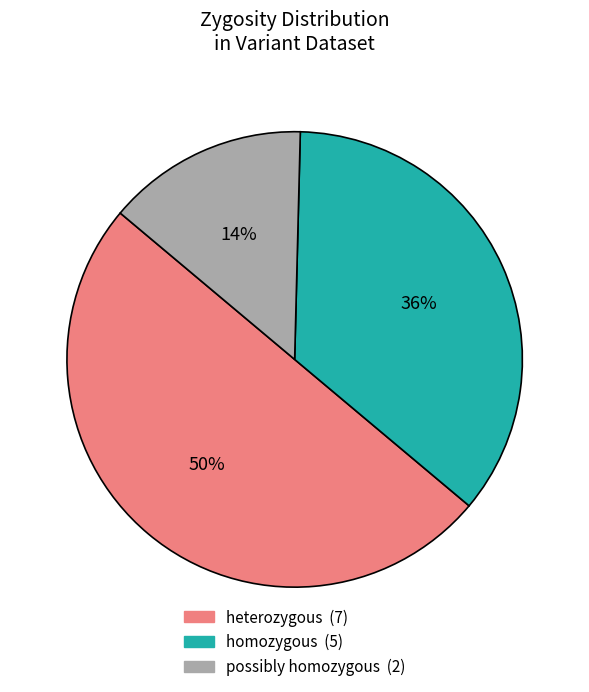

The homozygous slice represents 41% of the pie. True or false?

False